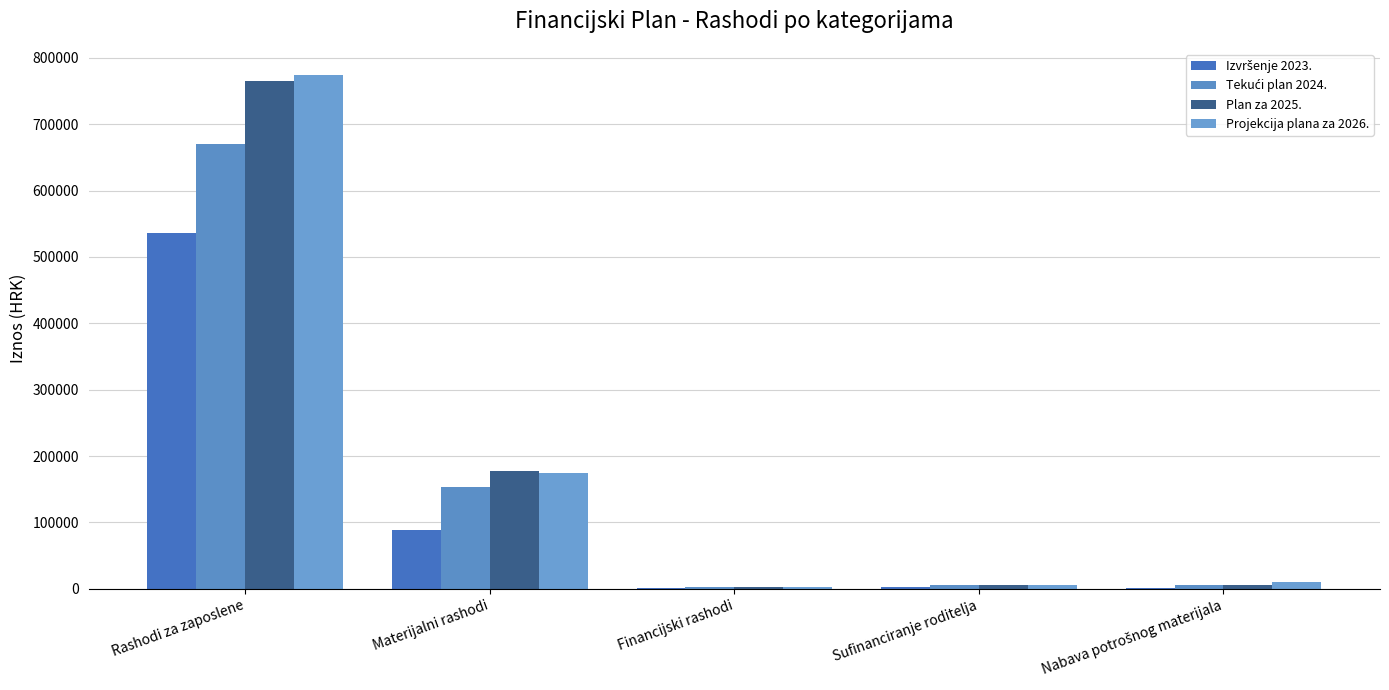

Are the bars horizontal?

No